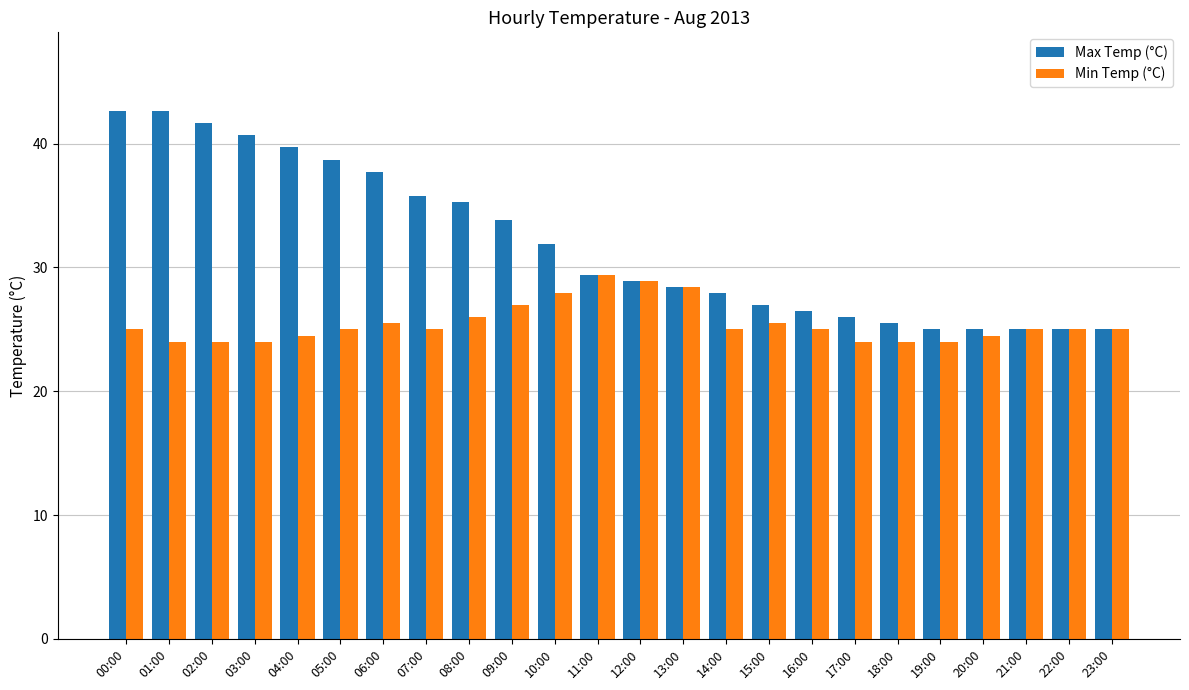

List the series in order of their peak value, lowest first.

Min Temp (°C), Max Temp (°C)